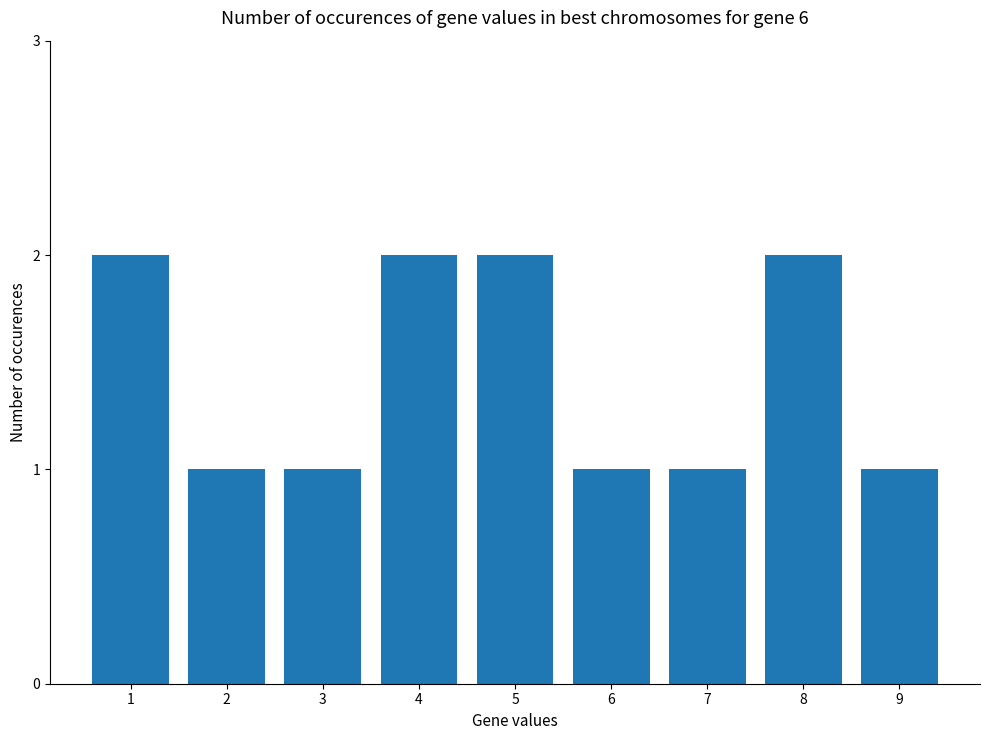

What is the average value?

1